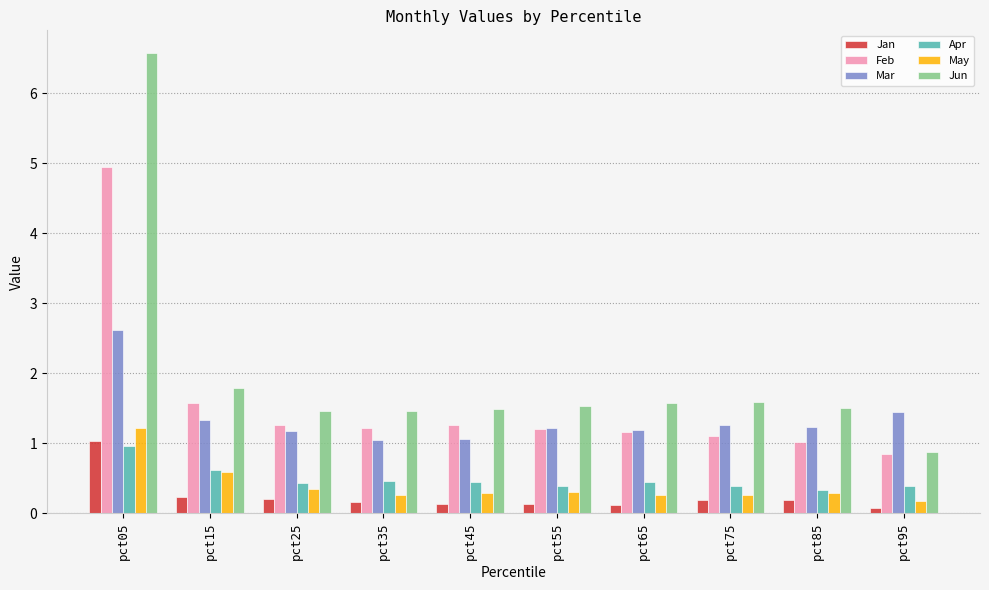

What is the average value of the Jun series?

2.0